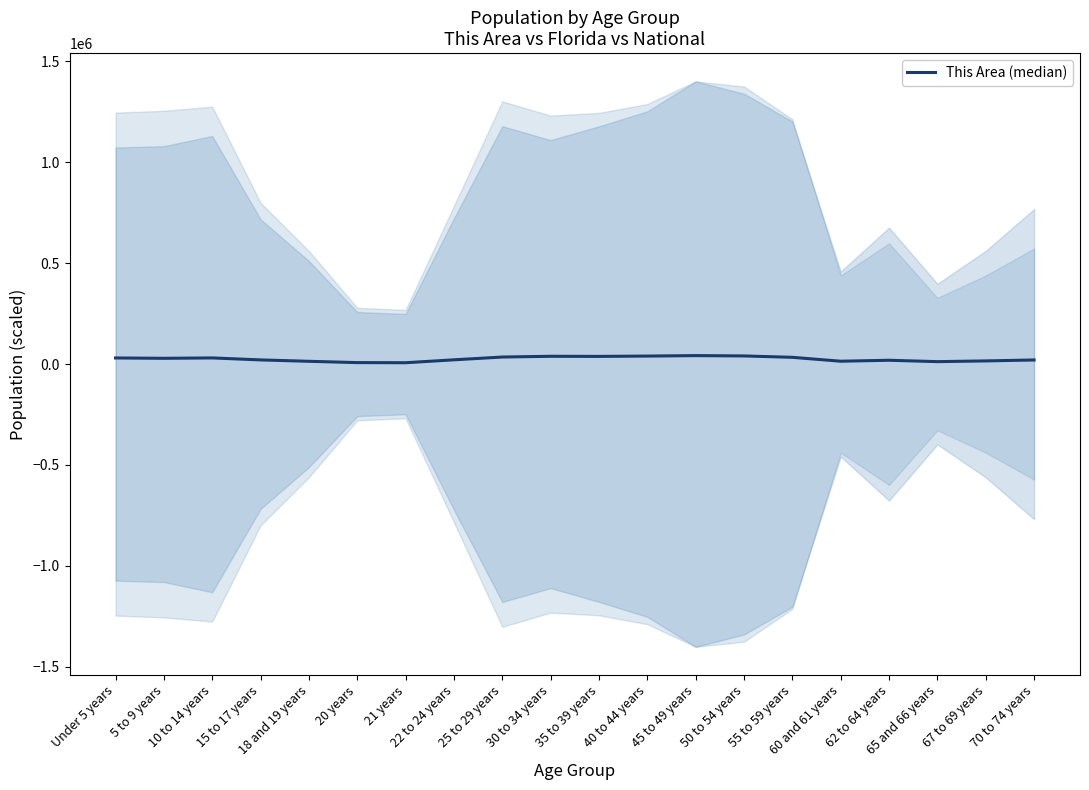

How many series are shown in this chart?

1